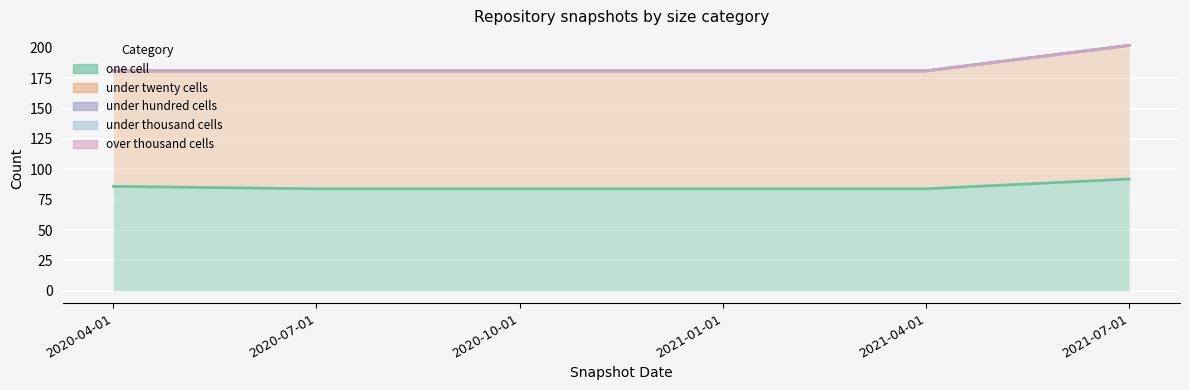

Which series has the largest range (max minus min)?

under_twenty_cells